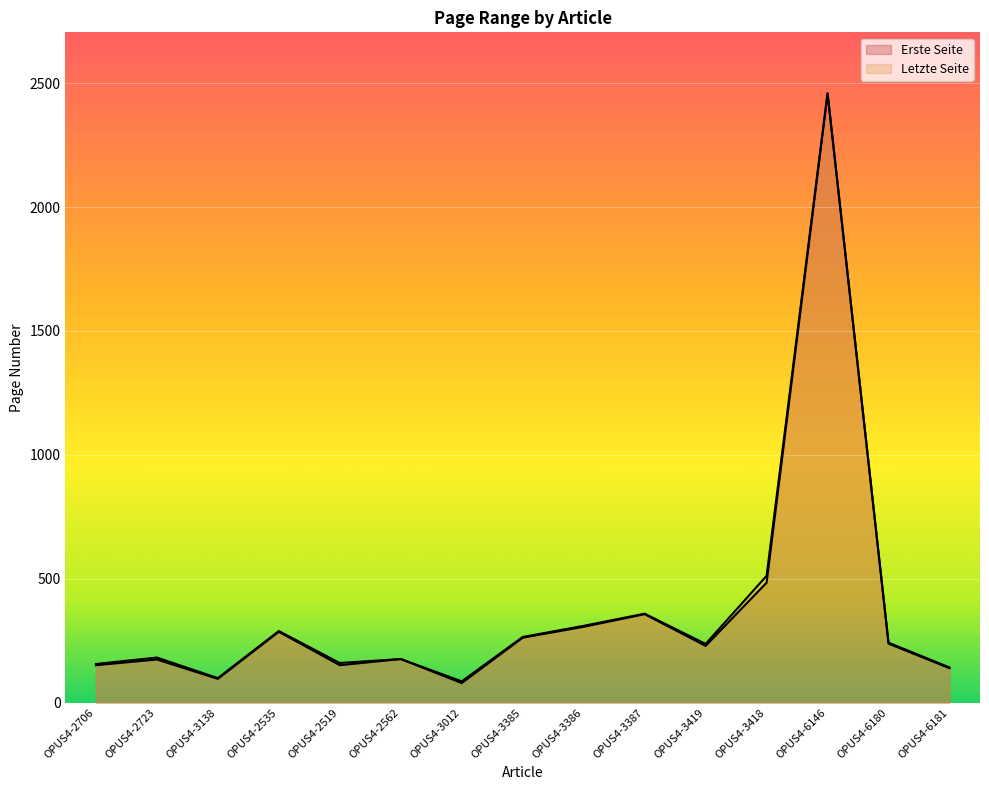

What is the value of the Letzte Seite point at the 7th from the left?

86